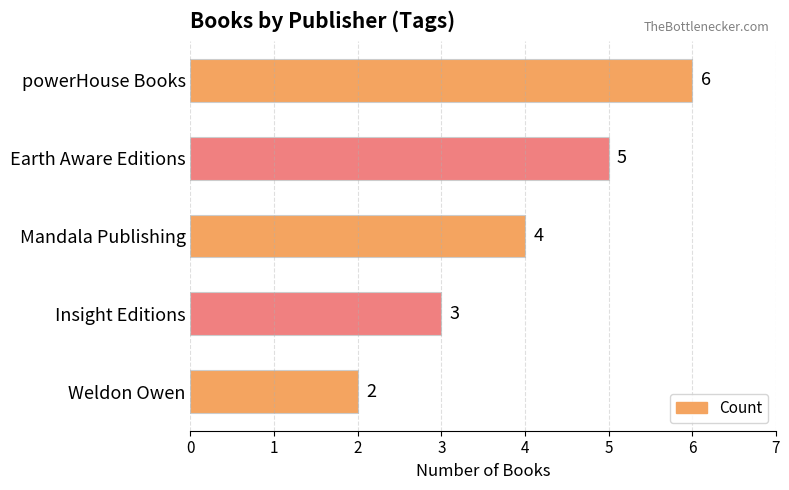

What is the average value?

4